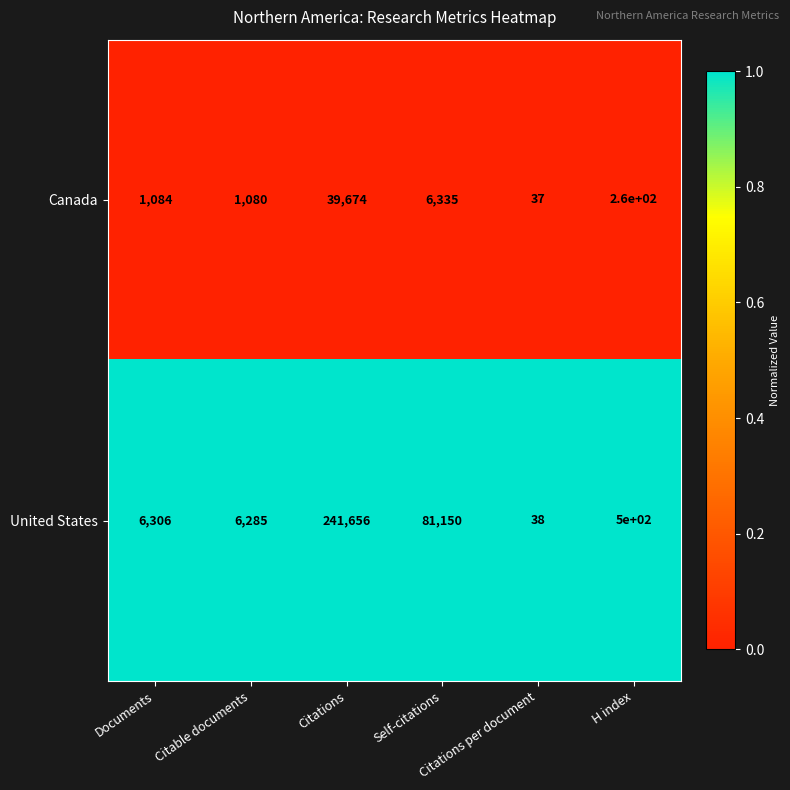

Which series has the widest spread of values?

United States